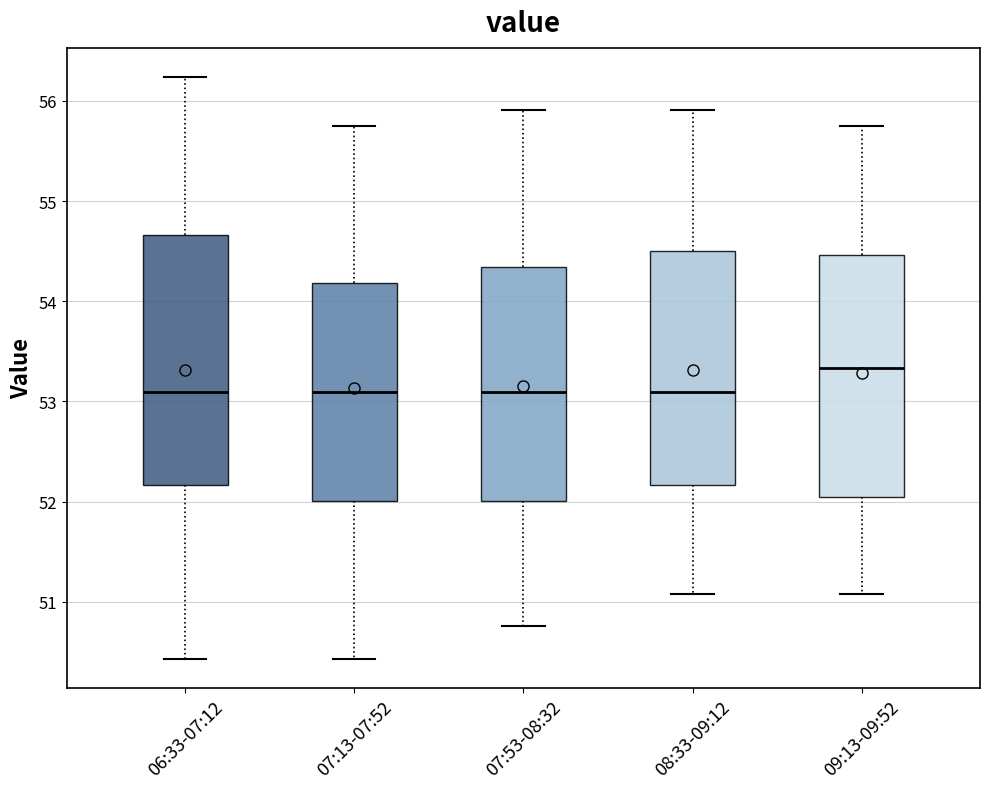

Where does the lower whisker of the box for 07:13-07:52 end on the y-axis? The values are not printed on the chart, so give them approximately, as read against the axis.

50.4